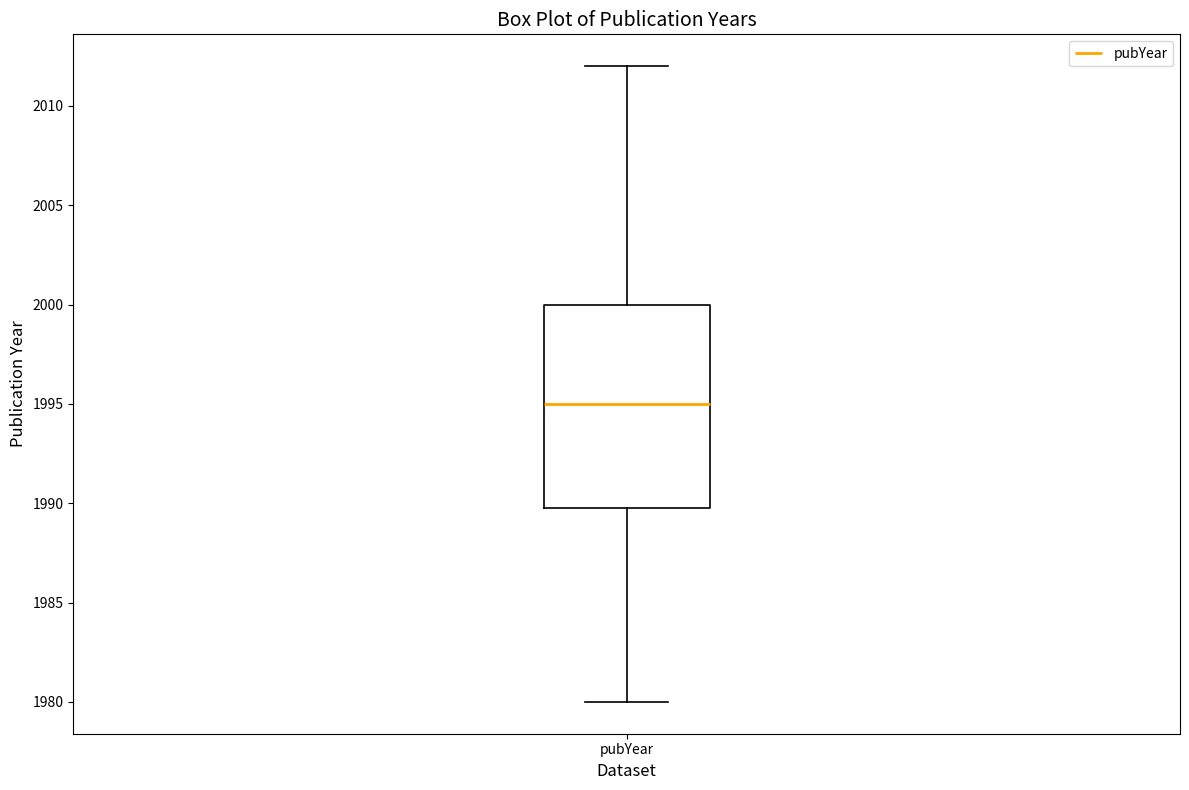

Read this box plot against the y-axis: the position of the median line, the range covered by the box, and the ends of both whiskers. The values are not printed on the chart, so give them approximately, as read against the axis.

median 1995, box 1990 to 2000, whiskers 1980 to 2012